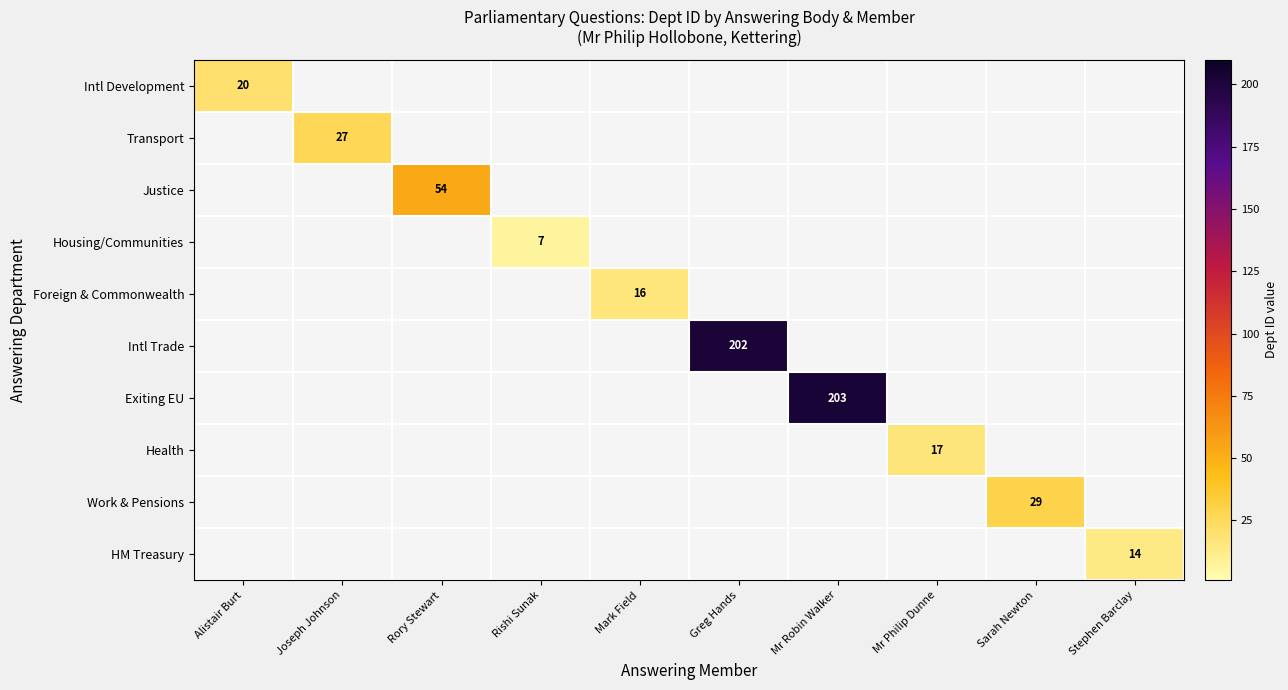

Between Mr Philip Dunne and Alistair Burt, which is larger?

Alistair Burt